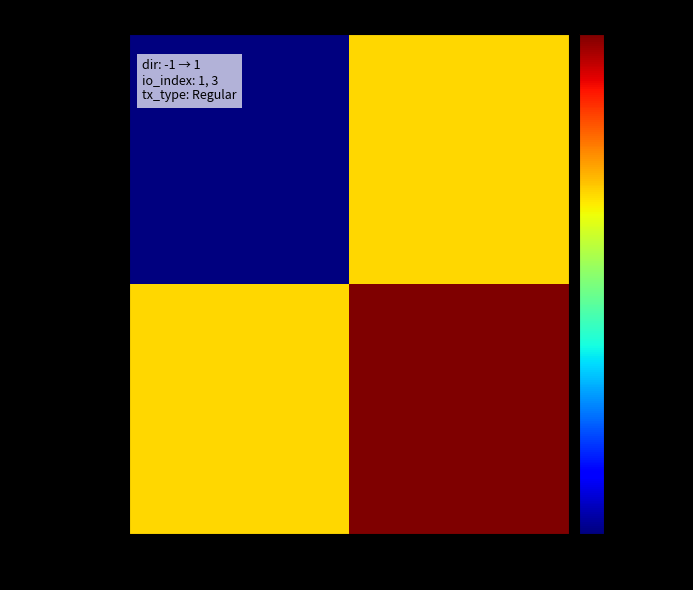

Between 1 and -1, which is larger?

1